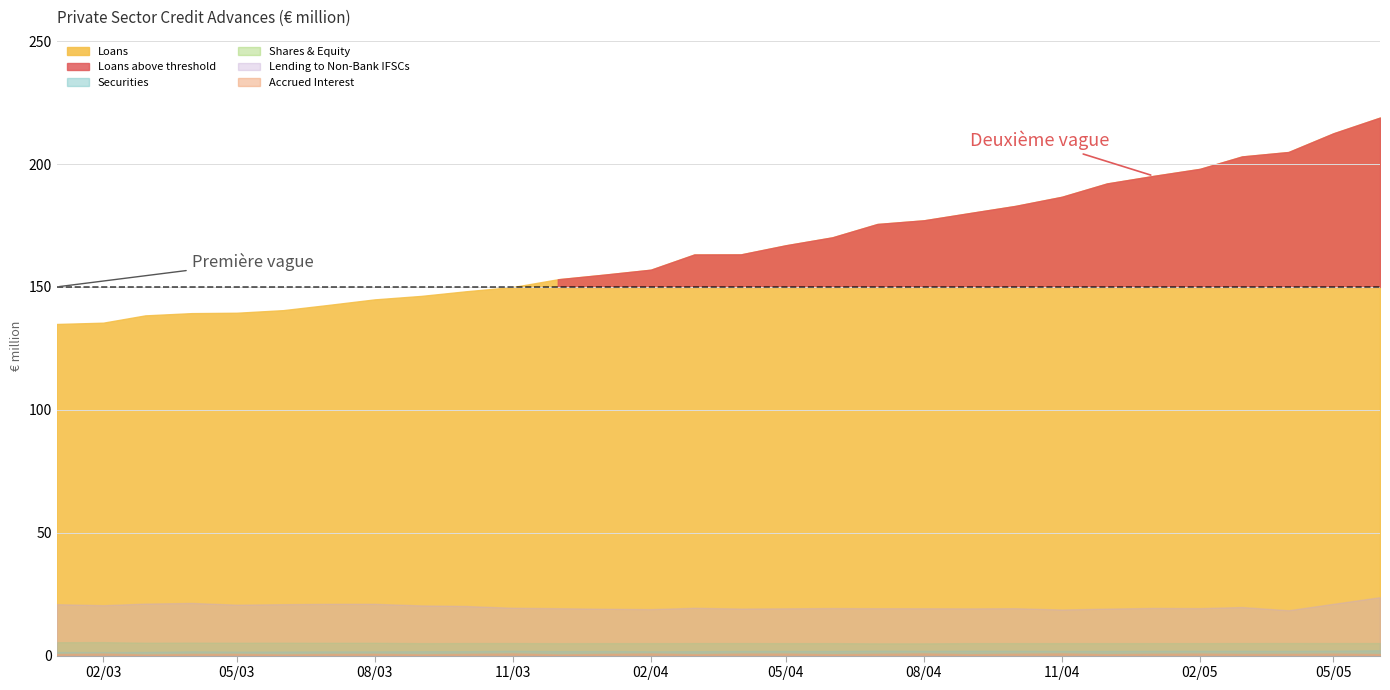

What position from the right is 2004-12?

7